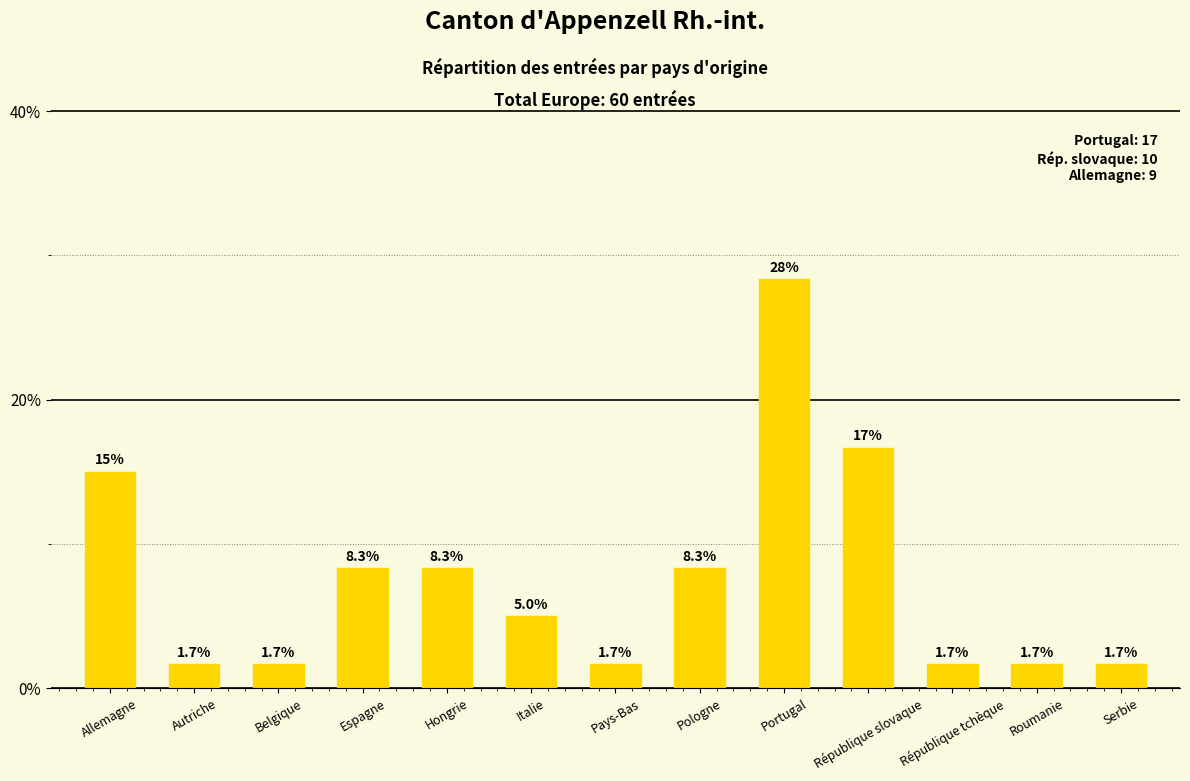

Reading right to left, transcribe all the data shown in this chart.

1.7	1.7	1.7	16.7	28.3	8.3	1.7	5.0	8.3	8.3	1.7	1.7	15.0